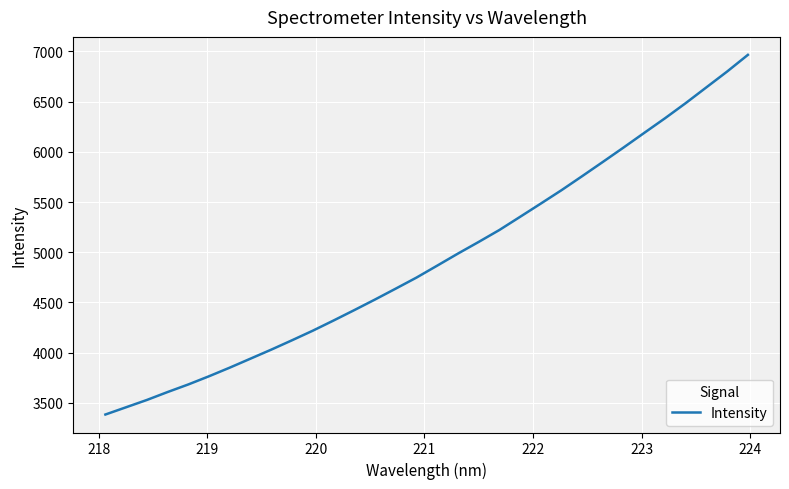

What is the minimum value shown in the chart?

3384.2